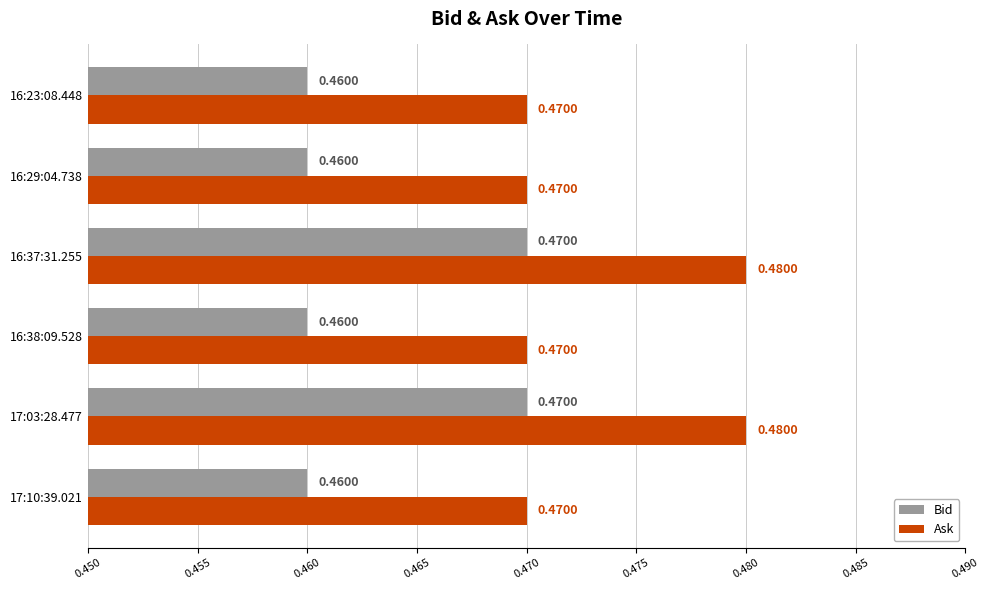

List the series in order of their overall mean, lowest first.

Bid, Ask